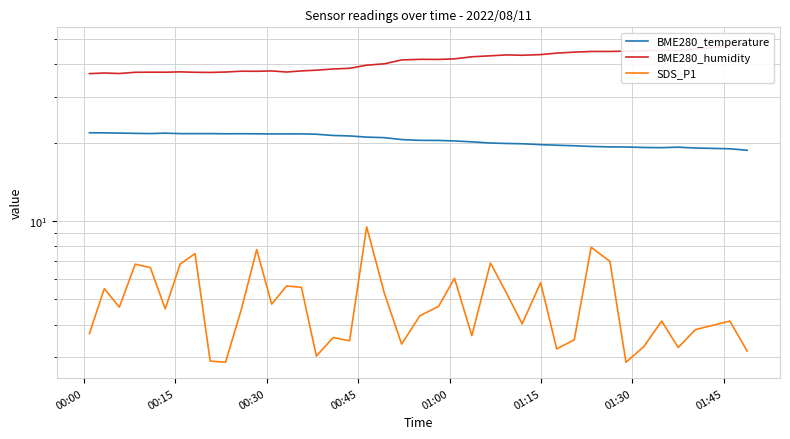

True or false: SDS_P1 and BME280_humidity intersect in this chart.

False